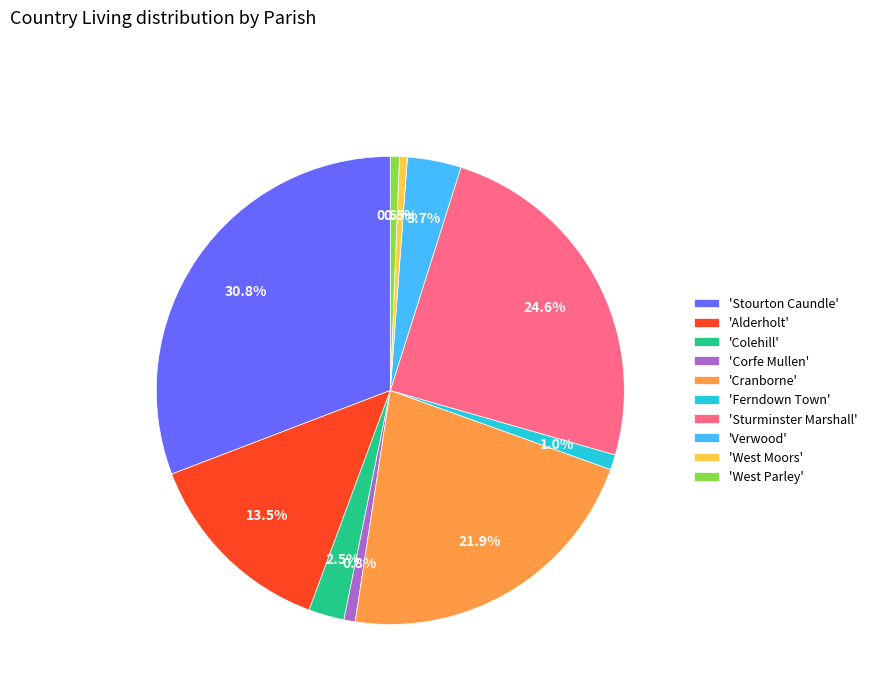

Which category has the biggest portion of the pie?

'Stourton Caundle'